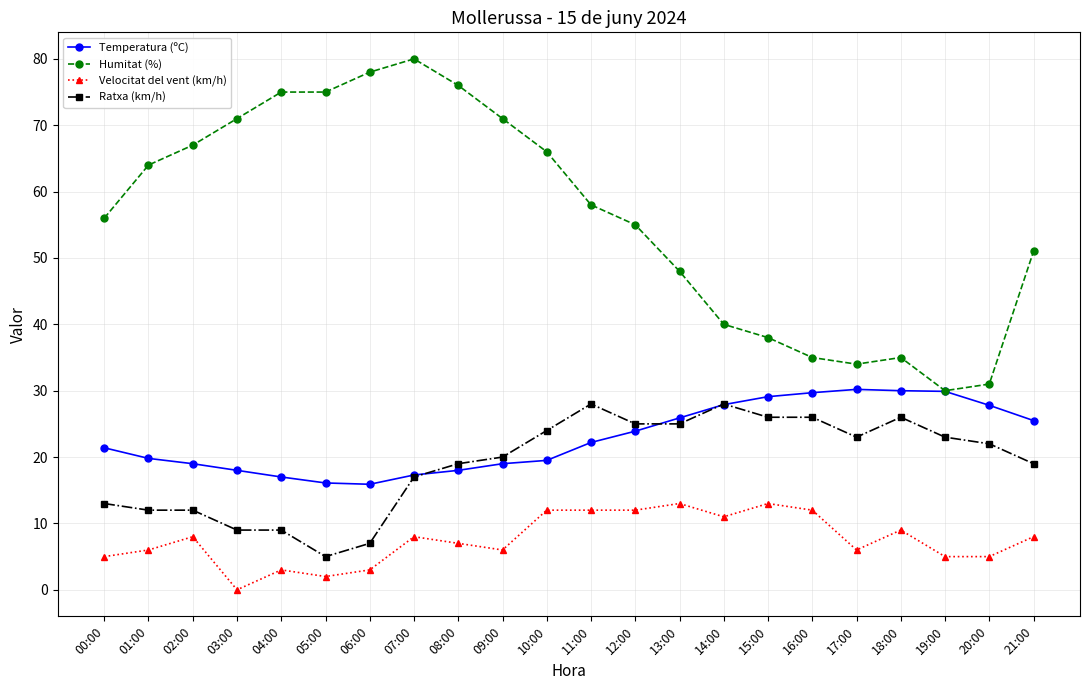

What position from the right is 17:00?

5